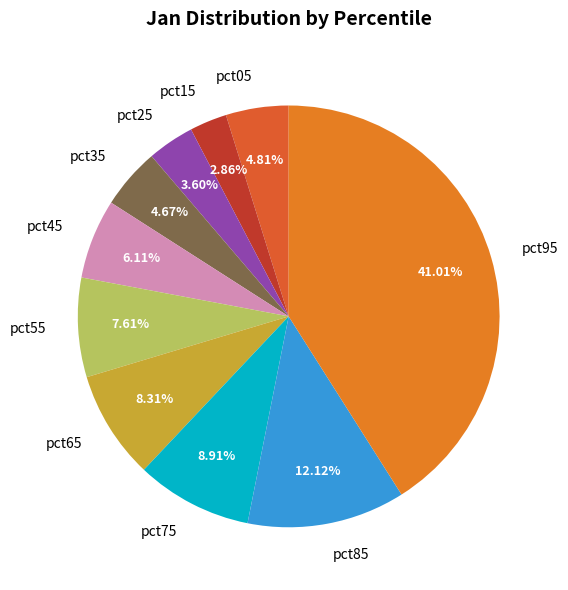

Which slice is the largest?

pct95